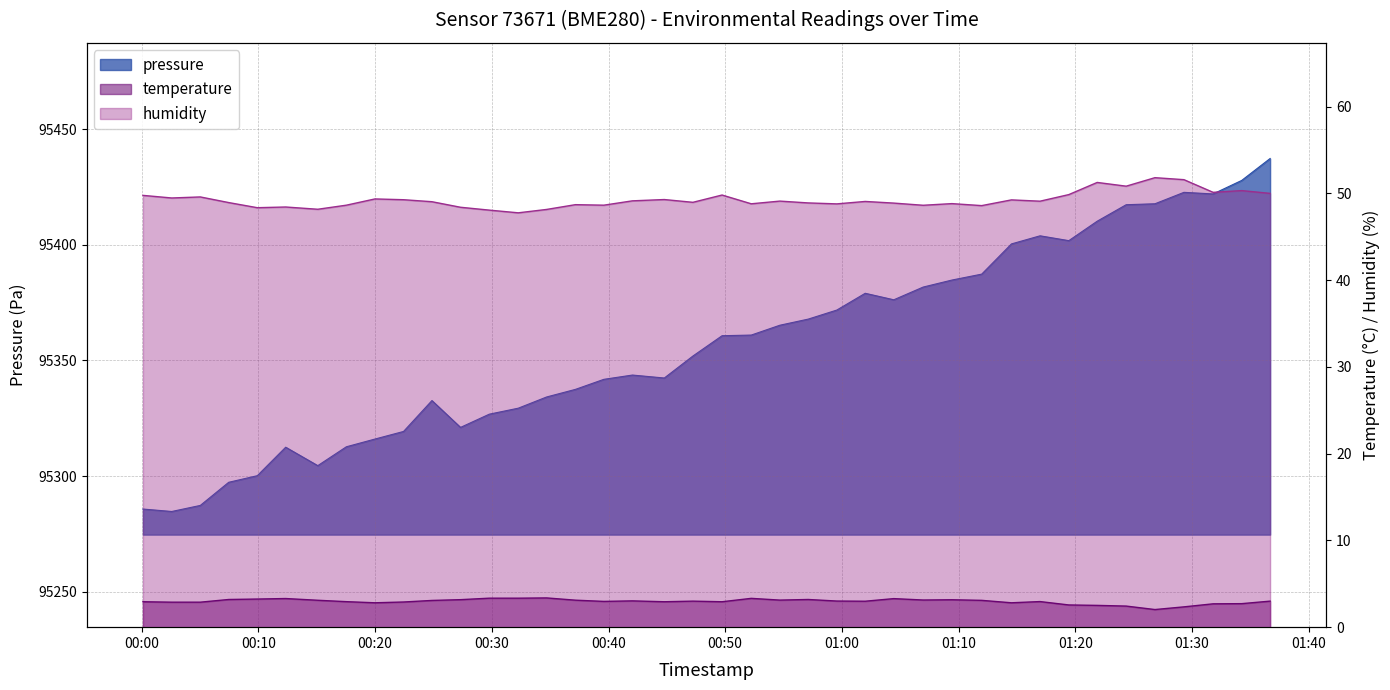

Count the number of data series in this chart.

3